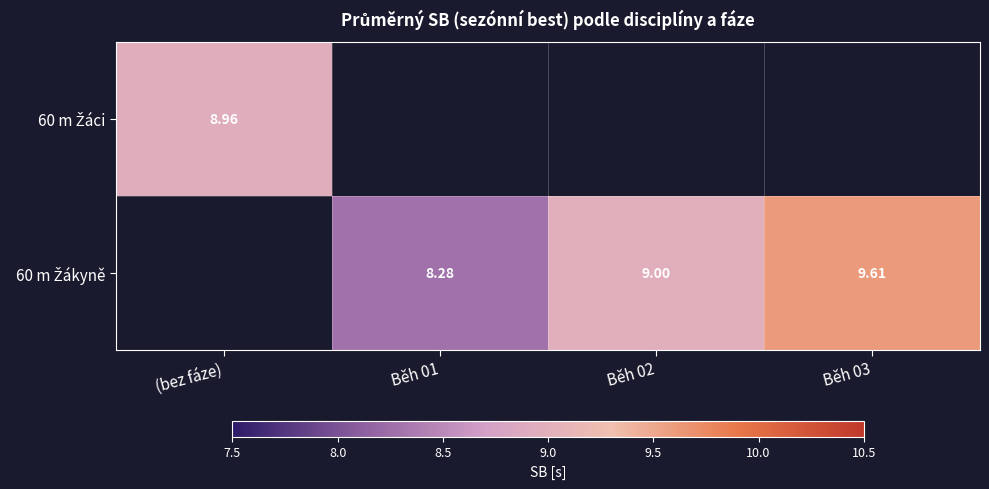

Which category has the highest value across all series?

Běh 03